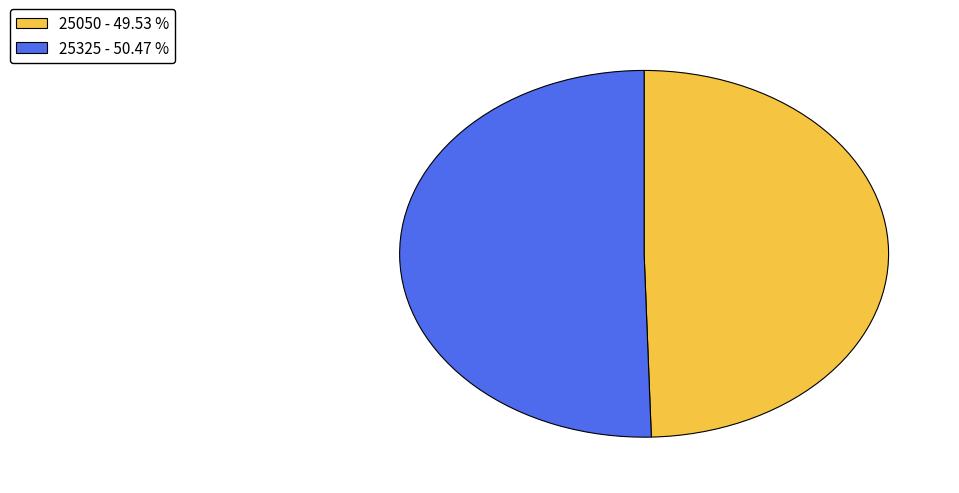

Which category accounts for the majority?

25325